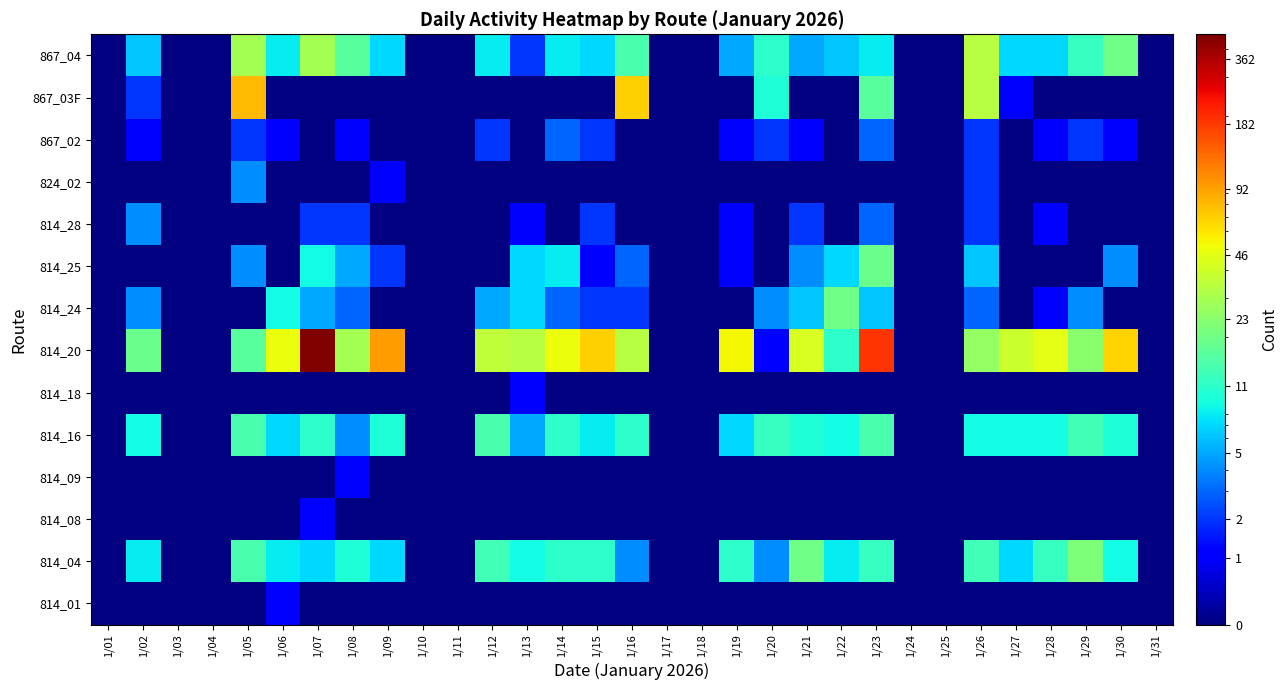

Rank the series by their maximum value, from highest to lowest.

814_20, 867_03F, 867_04, 814_04, 814_24, 814_25, 814_16, 814_28, 824_02, 867_02, 814_01, 814_08, 814_09, 814_18